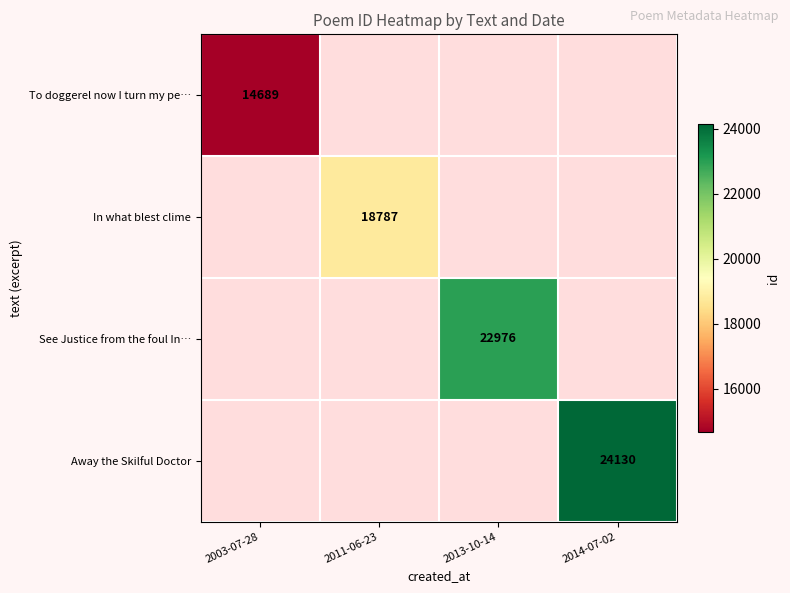

The In what blest clime series shows 18787 at 2011-06-23. True or false?

True